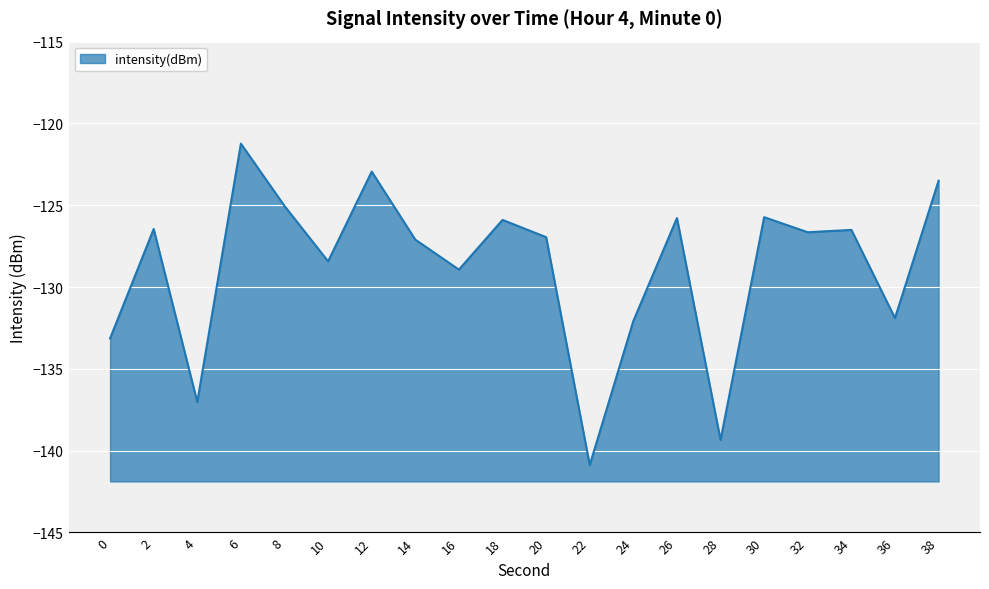

What is the difference between the maximum and minimum values?

19.6